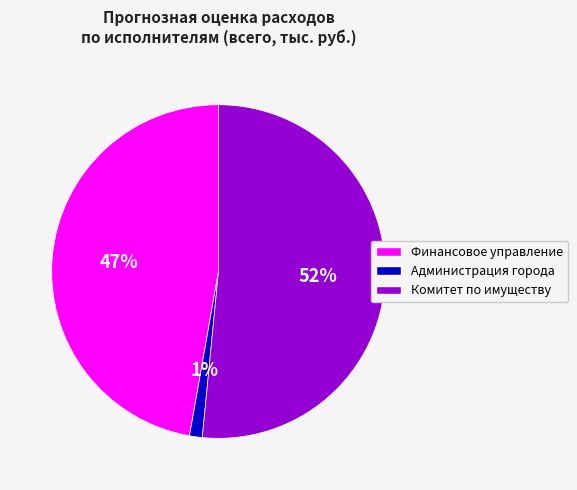

Which slice represents more than half of the pie?

Комитет по имуществу